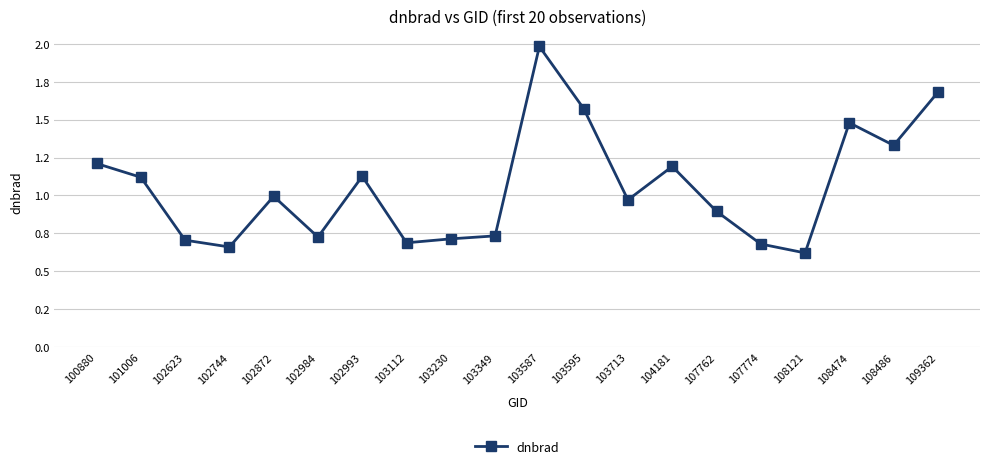

The value at 108474 is 1.5. True or false?

True